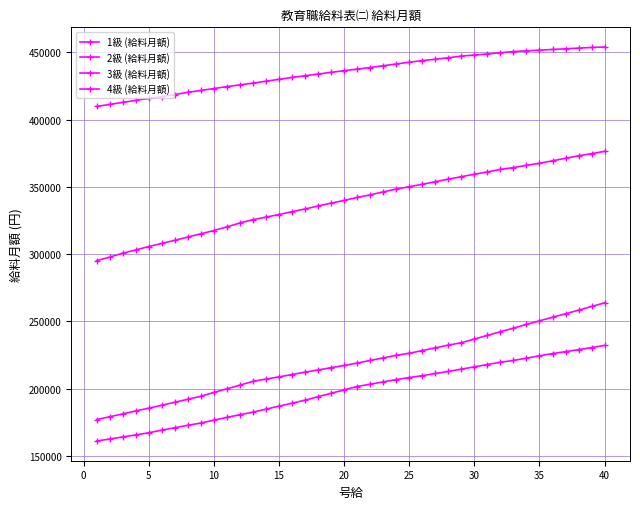

Is this an area chart (filled region under the line)?

No